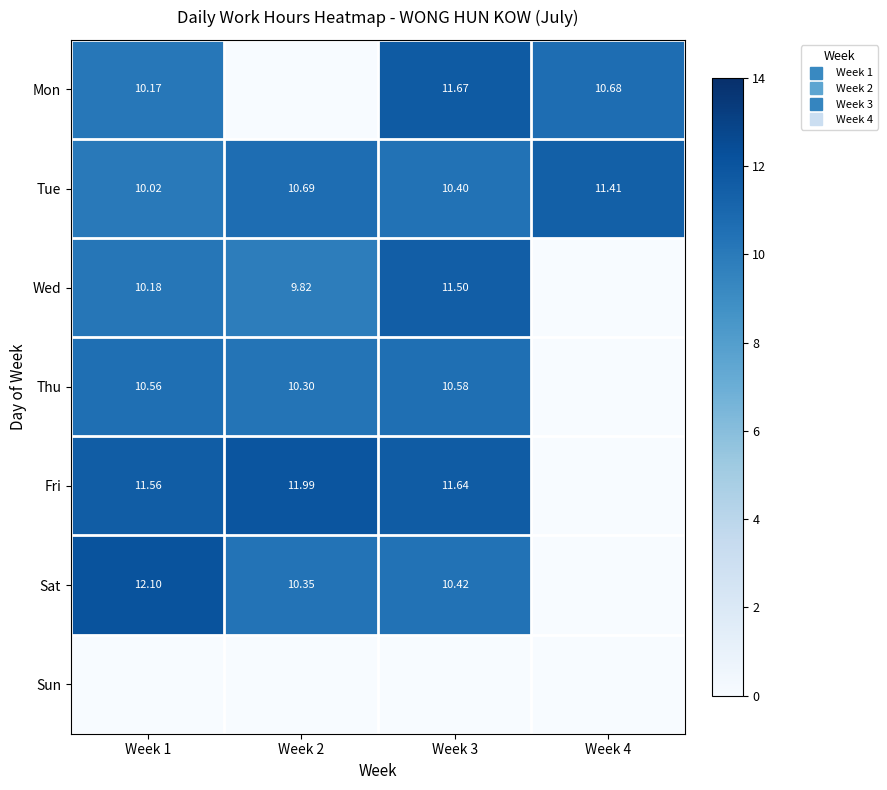

Rank the series at Week 1 from lowest to highest value.

Sun, Tue, Mon, Wed, Thu, Fri, Sat